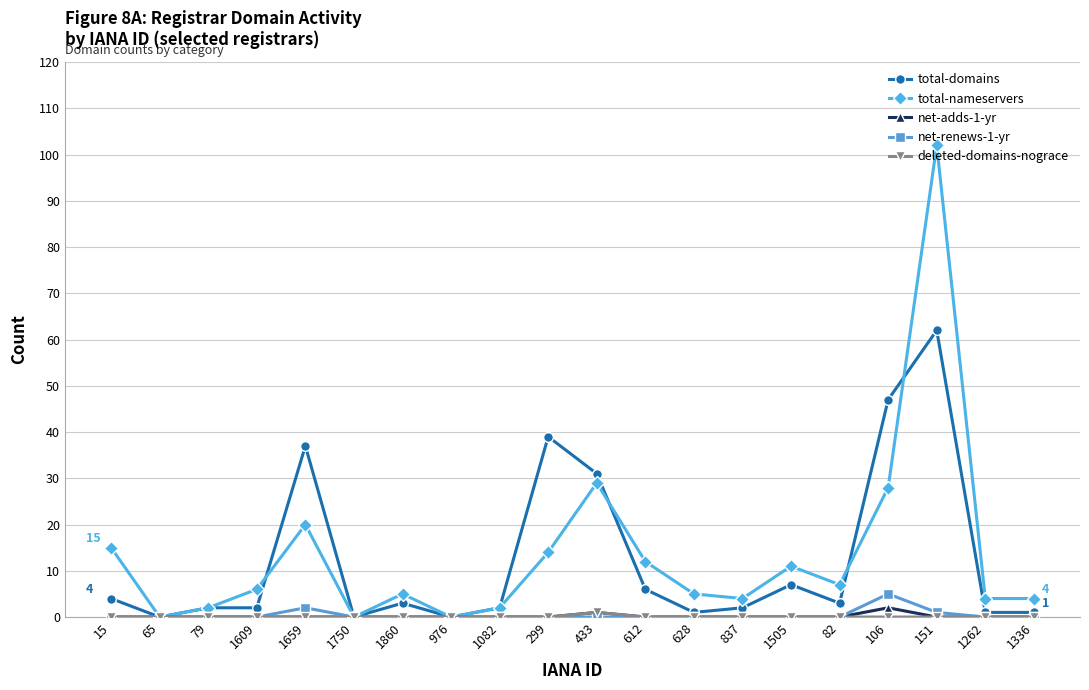

What is the total value across all series at 1505?

18